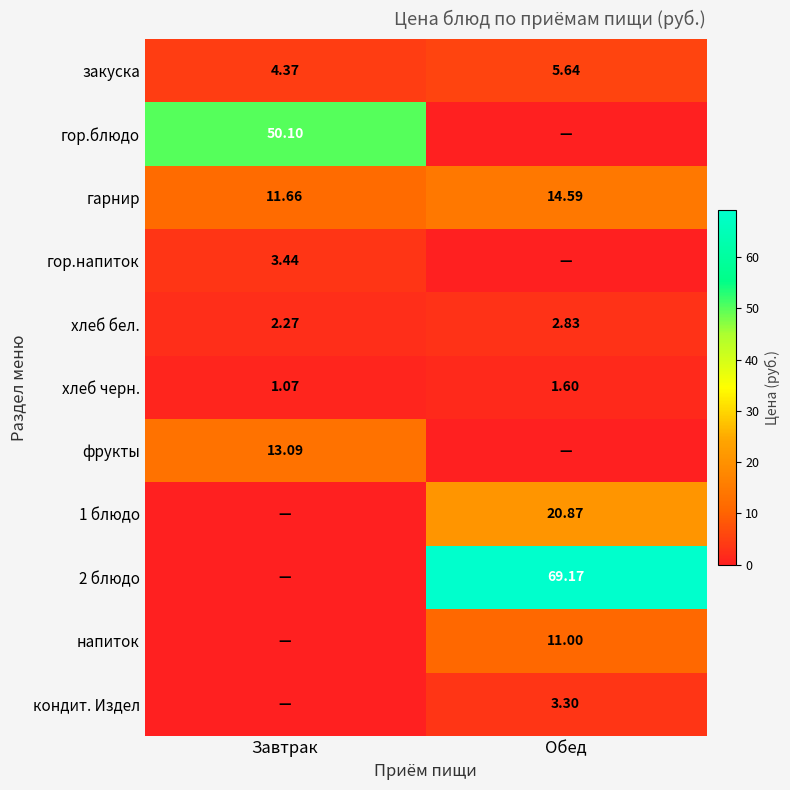

How many values in the гарнир series are below 14?

1